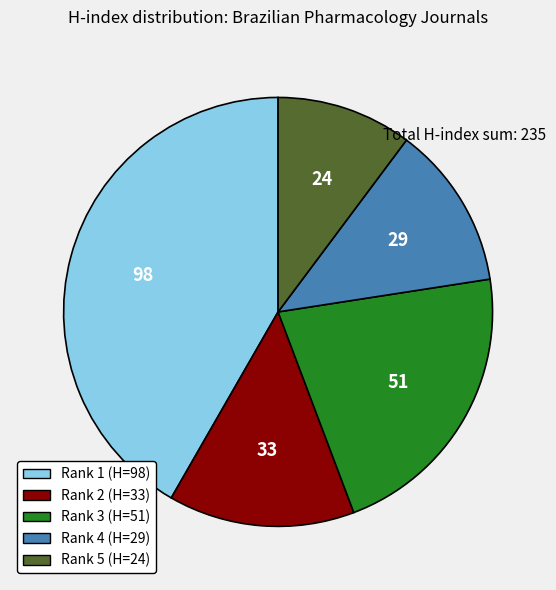

True or false: Rank 3 (H=51) accounts for 34% of the total.

False